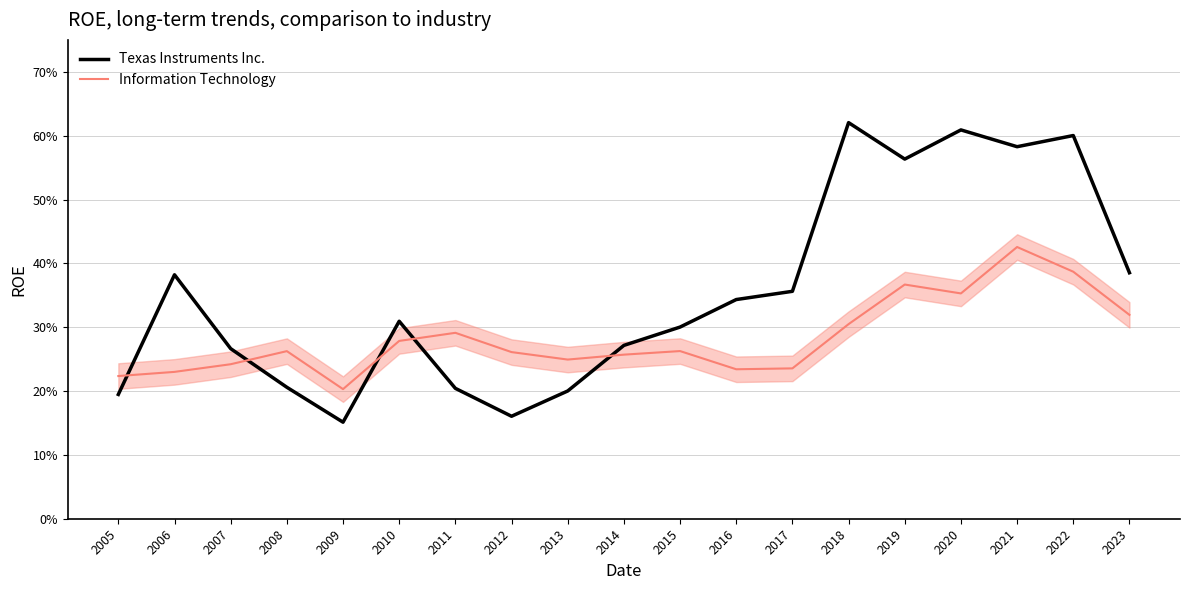

What is the value of the Texas Instruments Inc. point at the 9th from the left?

0.2